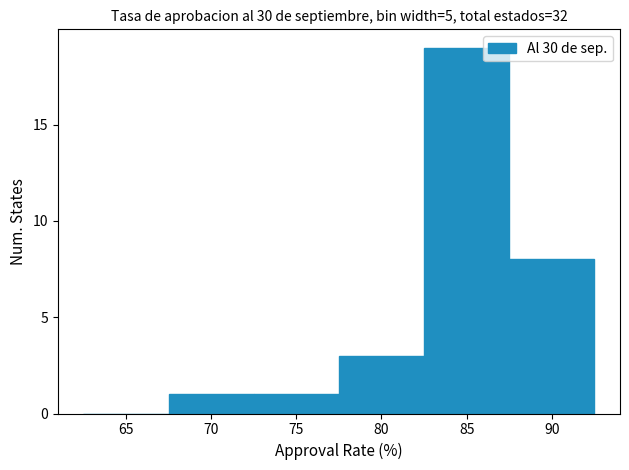

Reading left to right, list every bar in this chart as the range it spans on the x-axis followed by its height. The values are not printed on the chart, so give them approximately, as read against the axis.

62.5 to 67.5: 0
67.5 to 72.5: 1
72.5 to 77.5: 1
77.5 to 82.5: 3
82.5 to 87.5: 19
87.5 to 92.5: 8